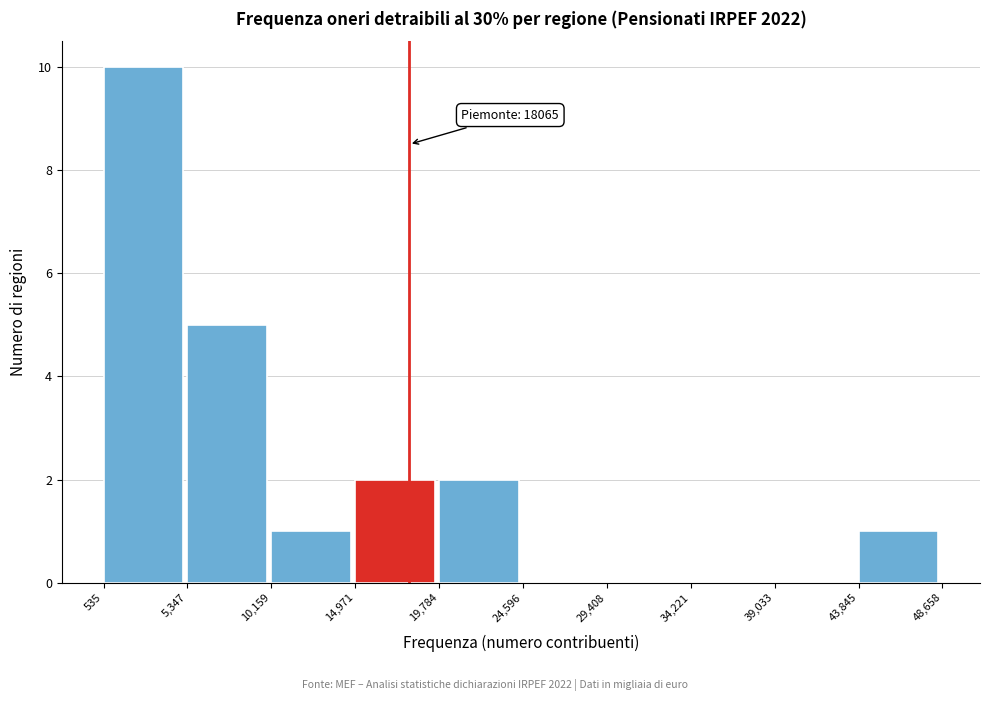

Which range on the x-axis has the tallest bar?

535 to 5,347